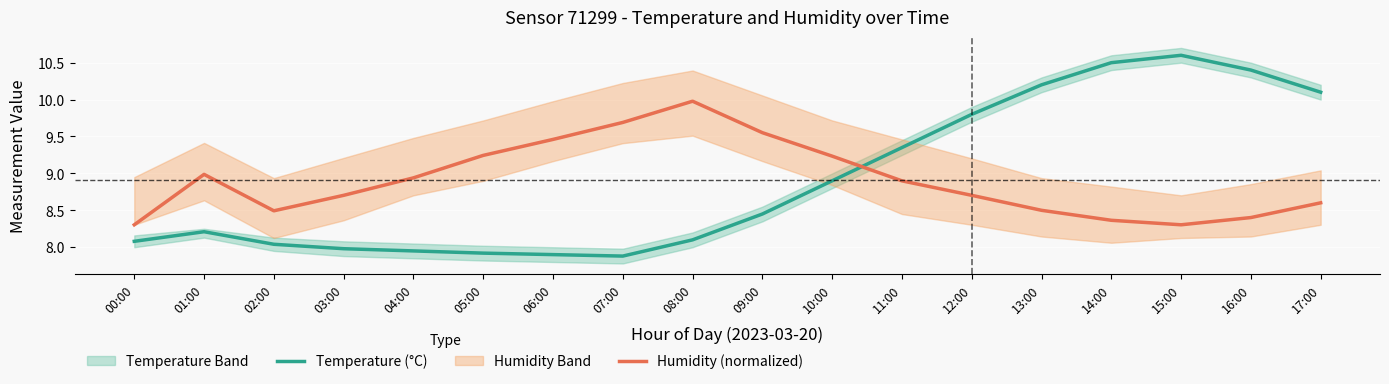

Which label corresponds to the largest value in the chart?

15:00